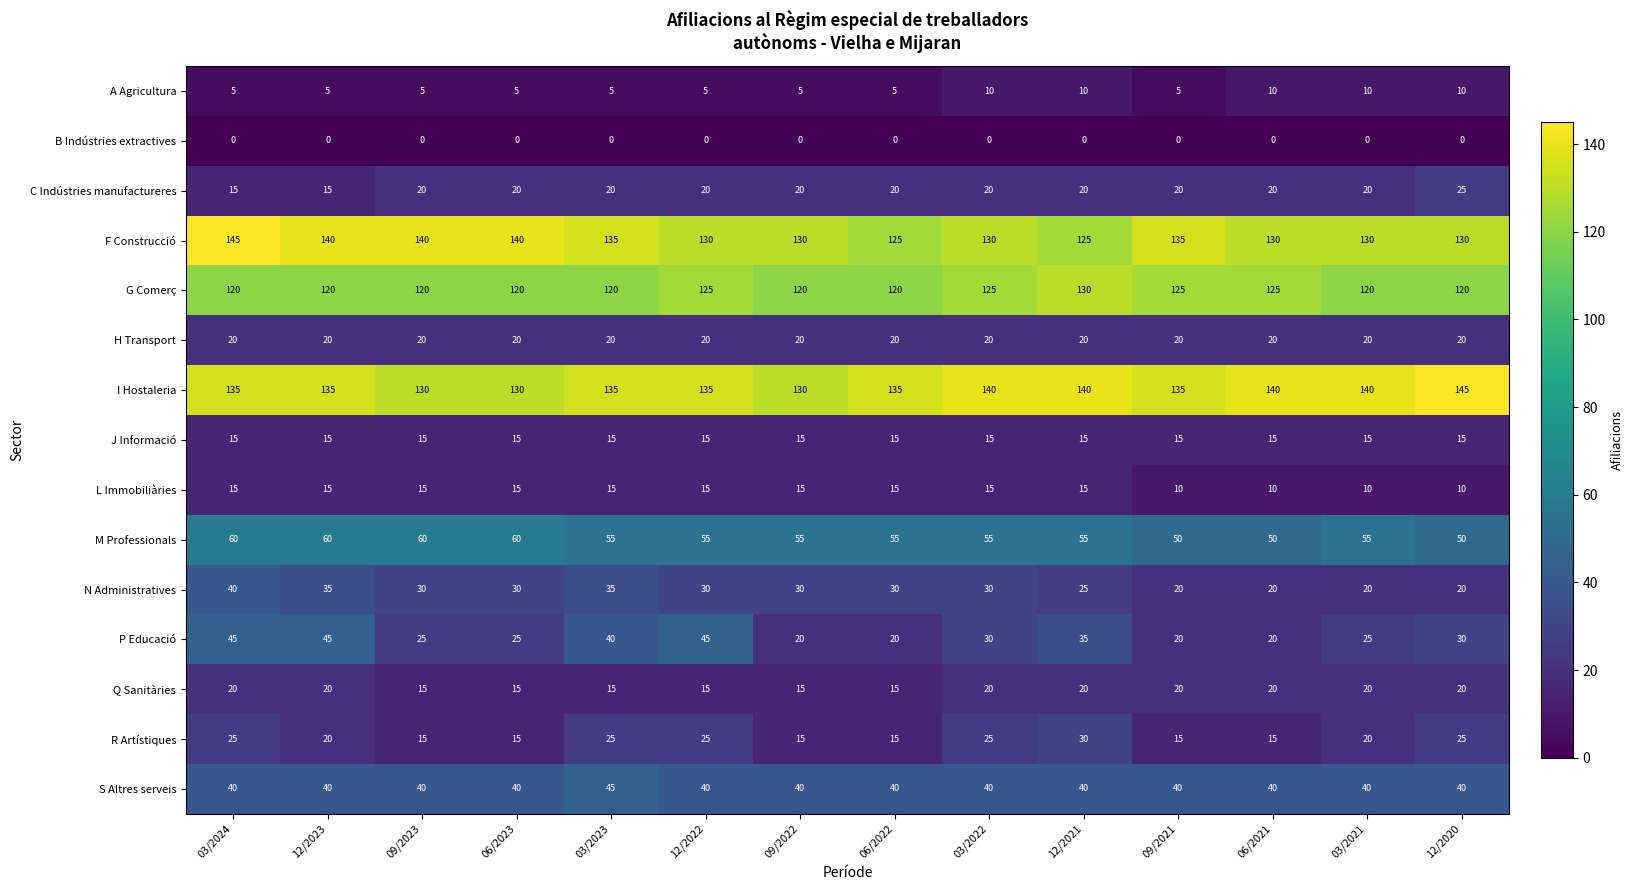

Which series has the widest spread of values?

P Educació